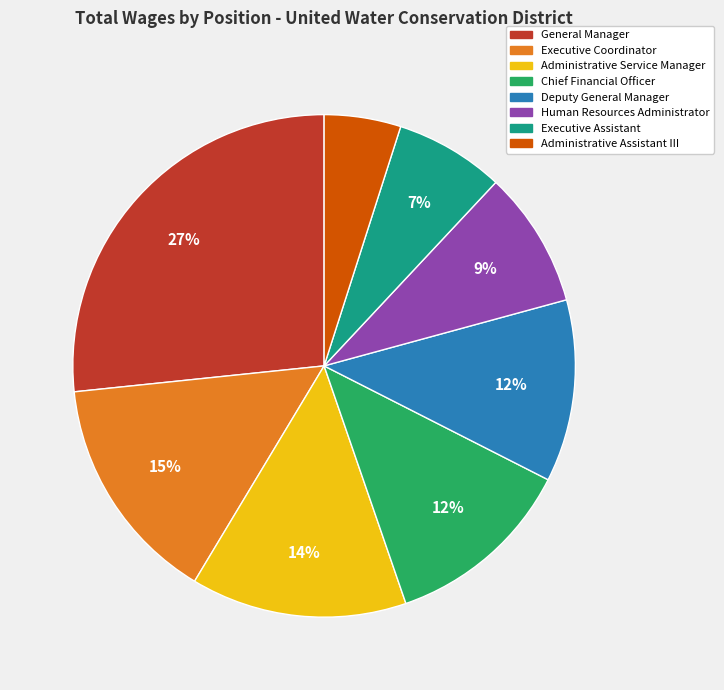

To the nearest percent, what portion does Deputy General Manager represent?

12%